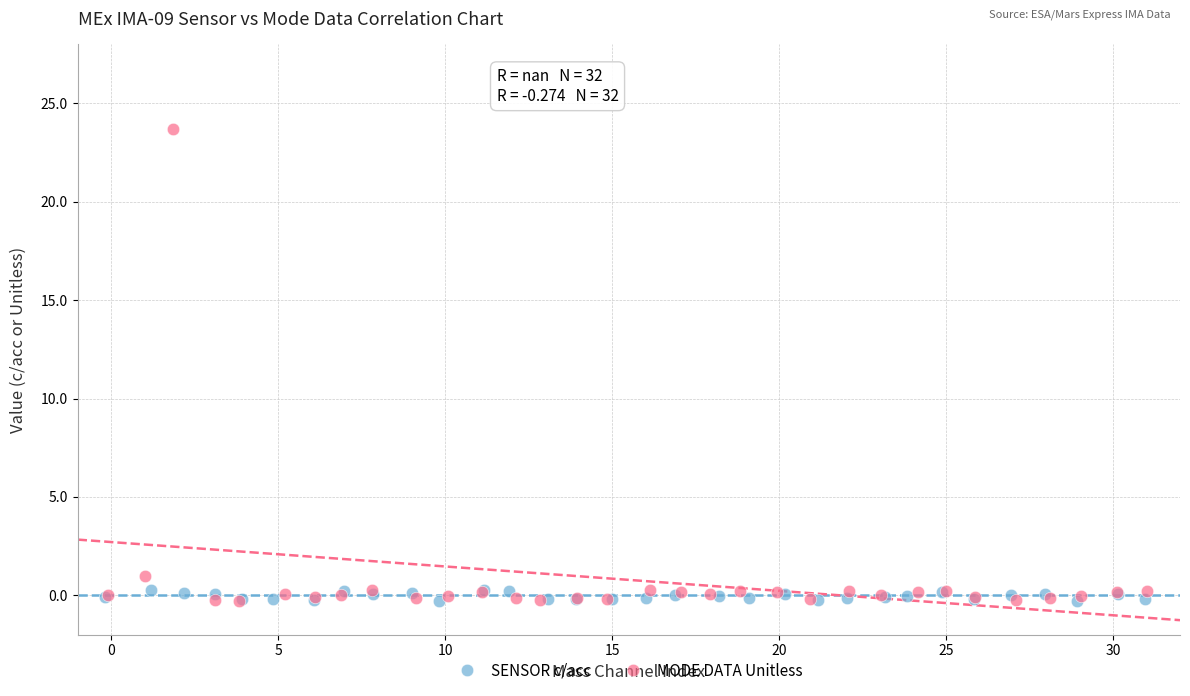

Which series has the widest spread of Y values?

MODE DATA Unitless